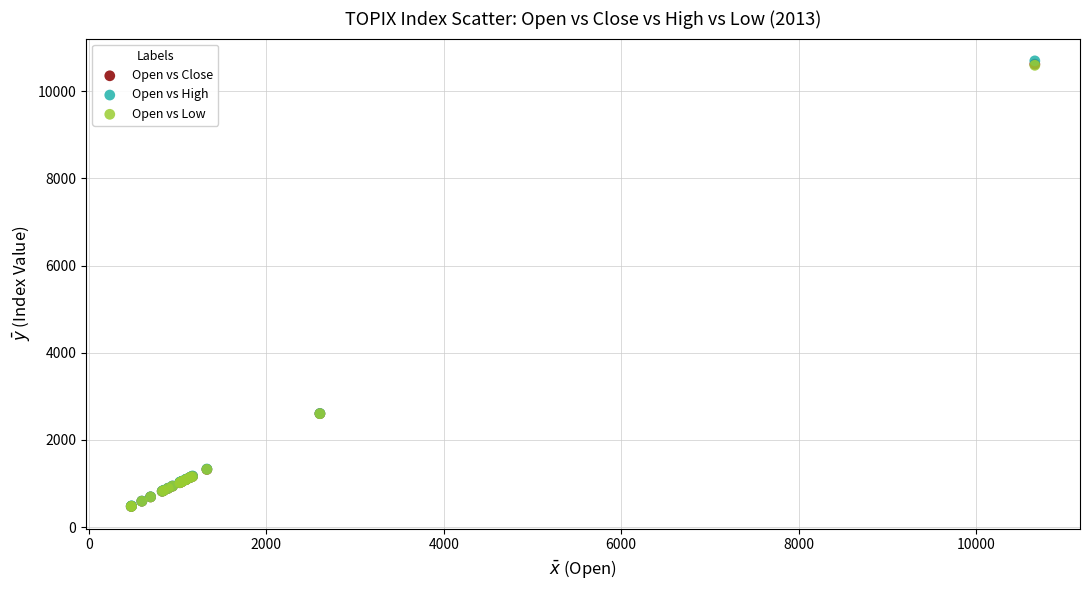

What are all the series names shown in the legend?

Open vs Close, Open vs High, Open vs Low